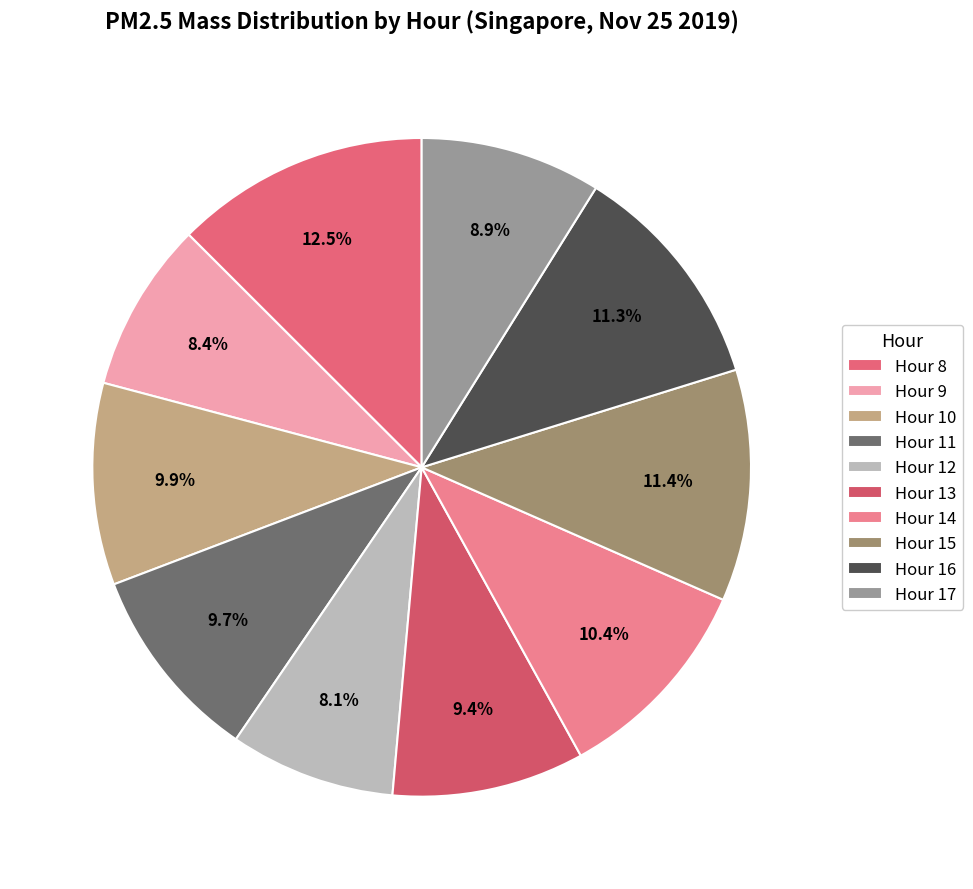

Which slice is the largest?

Hour 8